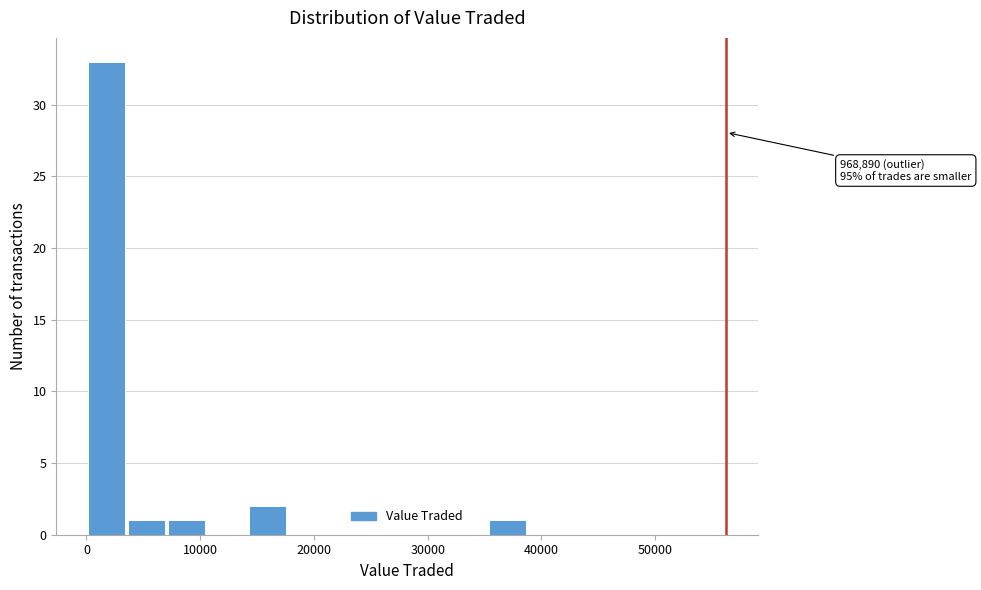

Read against the x-axis, roughly where is the centre of the tallest bar?

2000